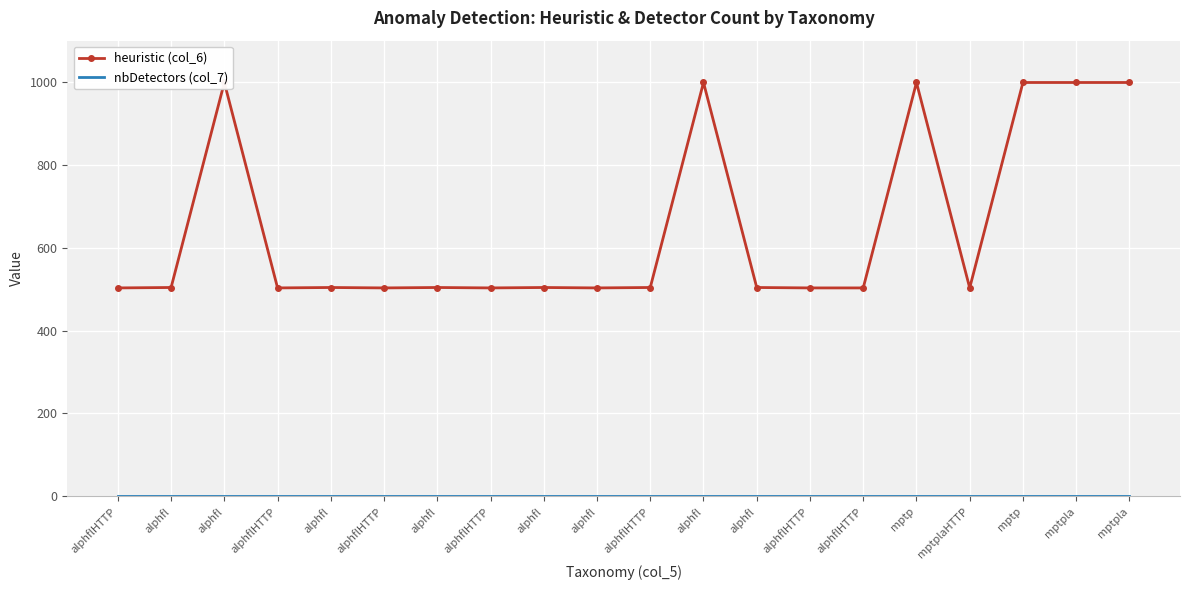

At which category does heuristic (col_6) reach its first local peak?

alphfl